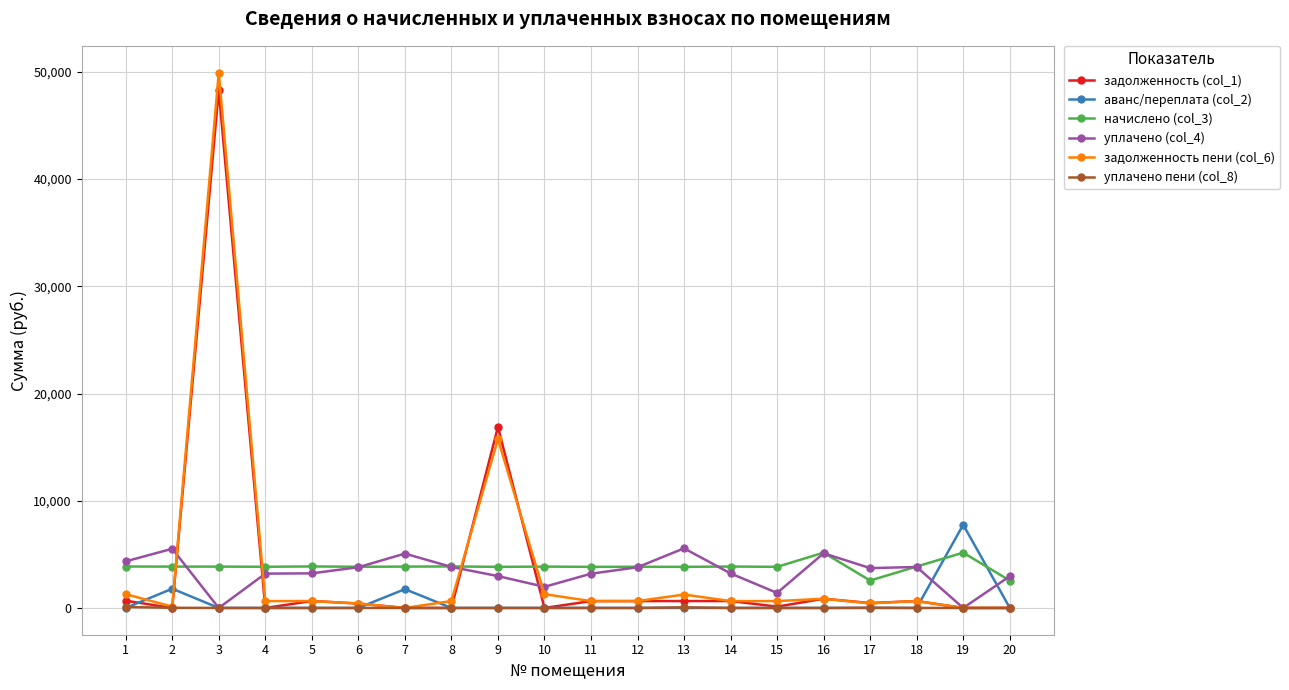

Which series has the widest spread of values?

задолженность пени (col_6)